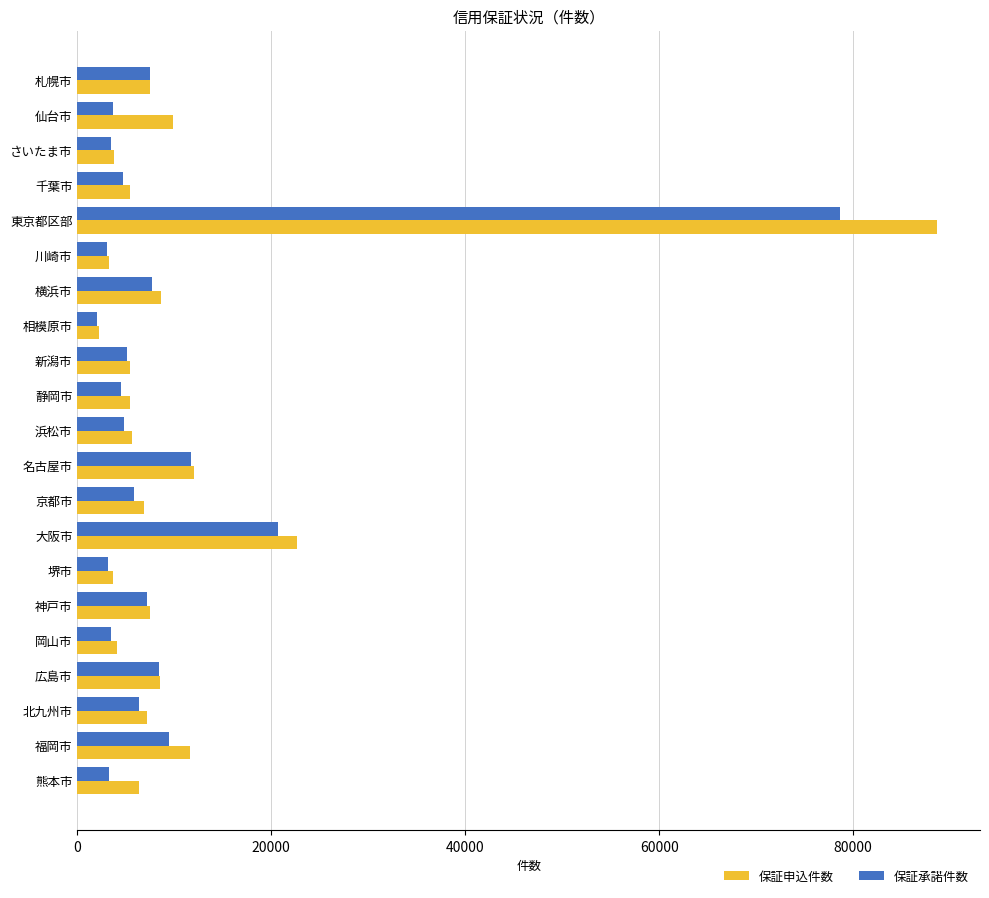

What is the difference between the maximum and minimum values in the 保証承諾件数 series?

76623